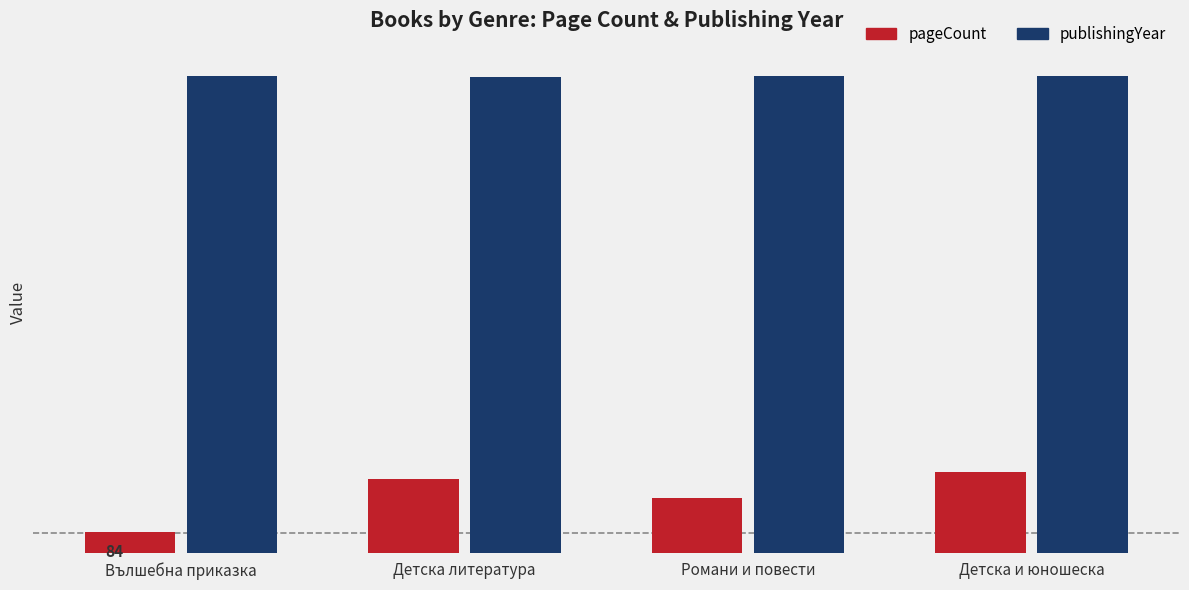

What are all the series names shown in the legend?

pageCount, publishingYear